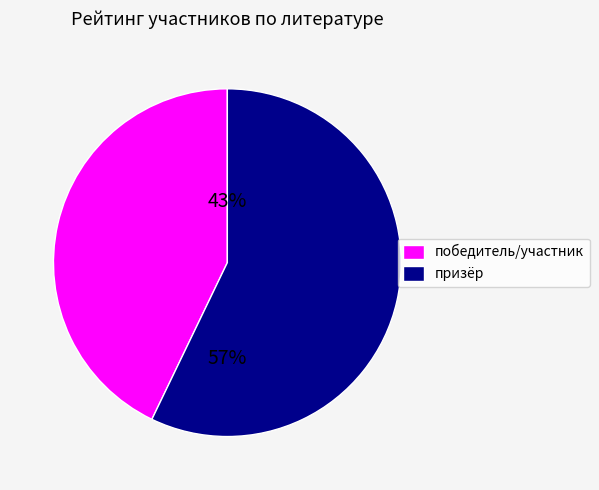

Is the sum of призёр and победитель/участник greater than half?

Yes